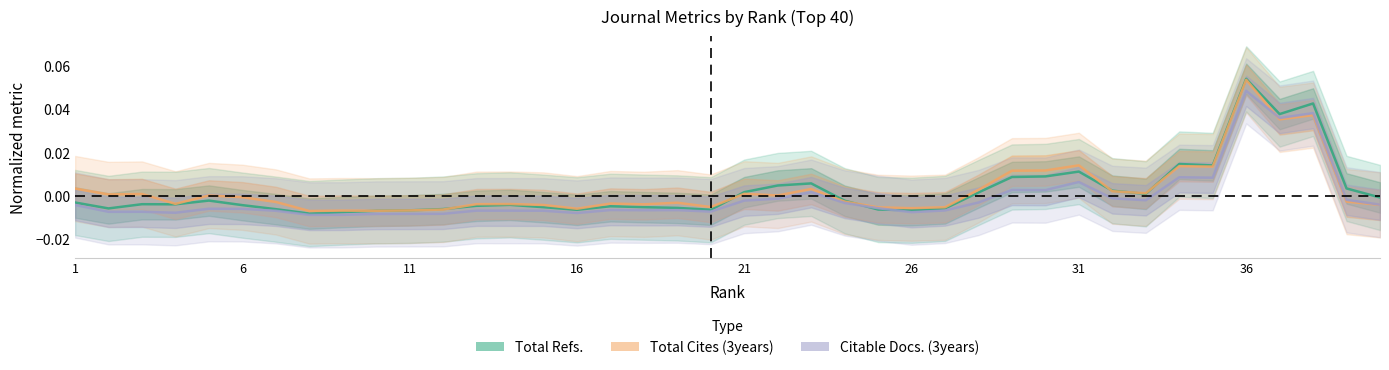

What are all the series names shown in the legend?

Total Refs., Total Cites (3years), Citable Docs. (3years)